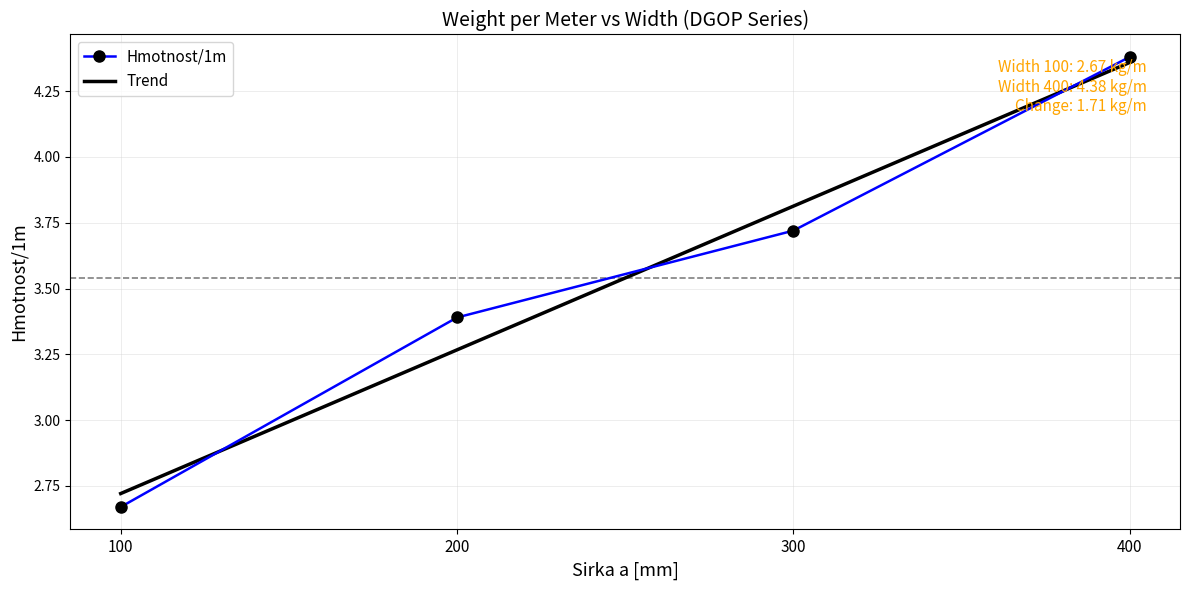

What is the difference between the values at 100 and 200?

0.7